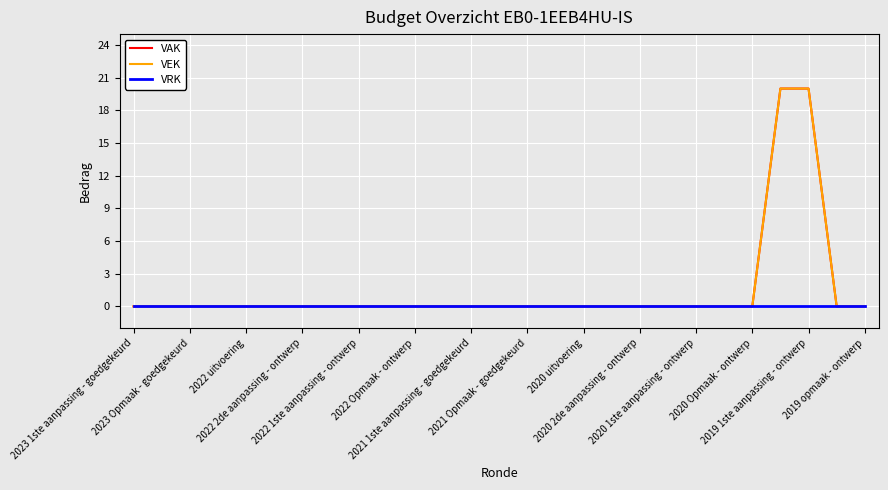

Does the chart display data point markers on the line(s)?

No